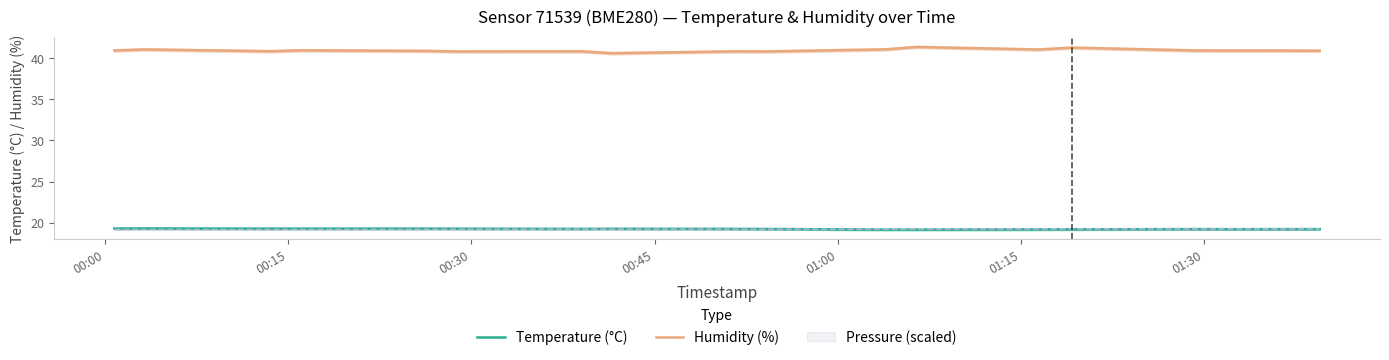

True or false: Pressure (scaled) and Humidity (%) intersect in this chart.

False